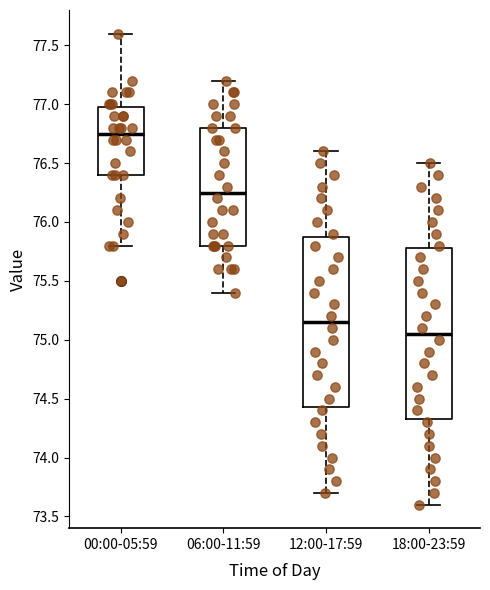

Where is the lower edge of the box for 00:00-05:59 on the y-axis? The values are not printed on the chart, so give them approximately, as read against the axis.

76.40